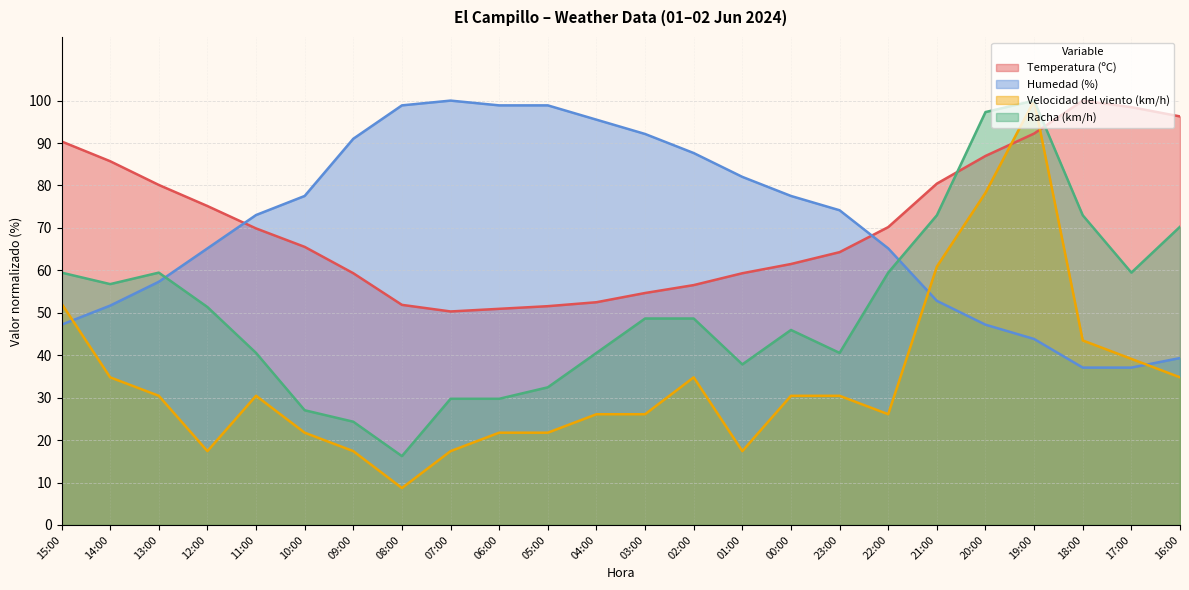

What is the label of the 5th point from the right?

20:00